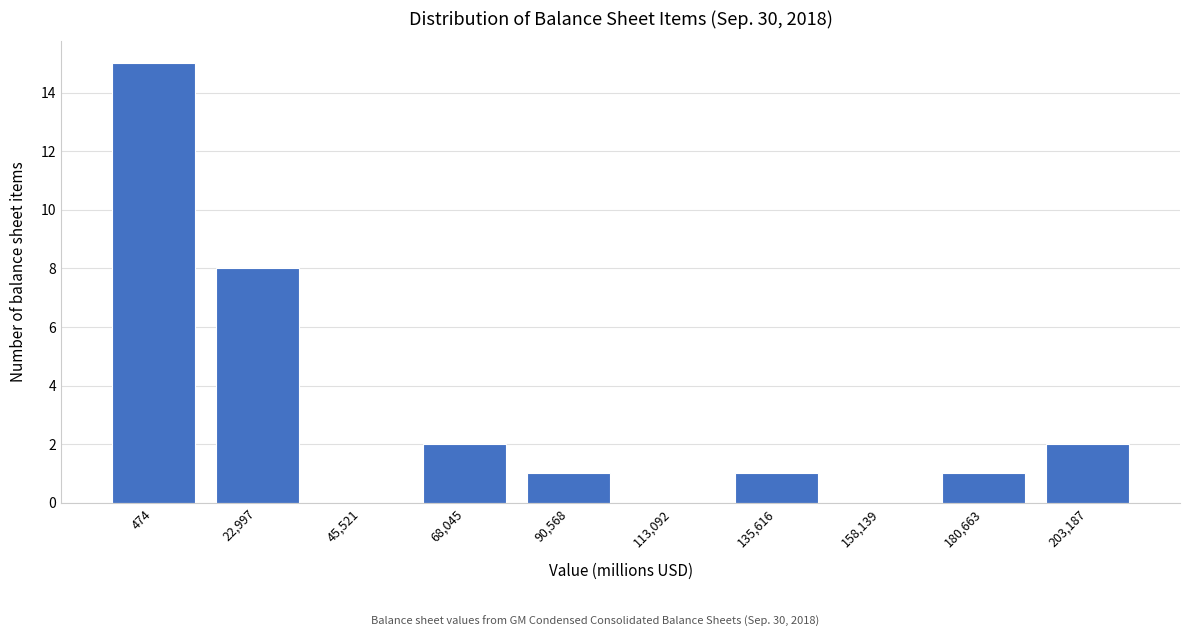

Reading right to left, extract all data points from this chart.

203,187=2	180,663=1	158,139=0	135,616=1	113,092=0	90,568=1	68,045=2	45,521=0	22,997=8	474=15